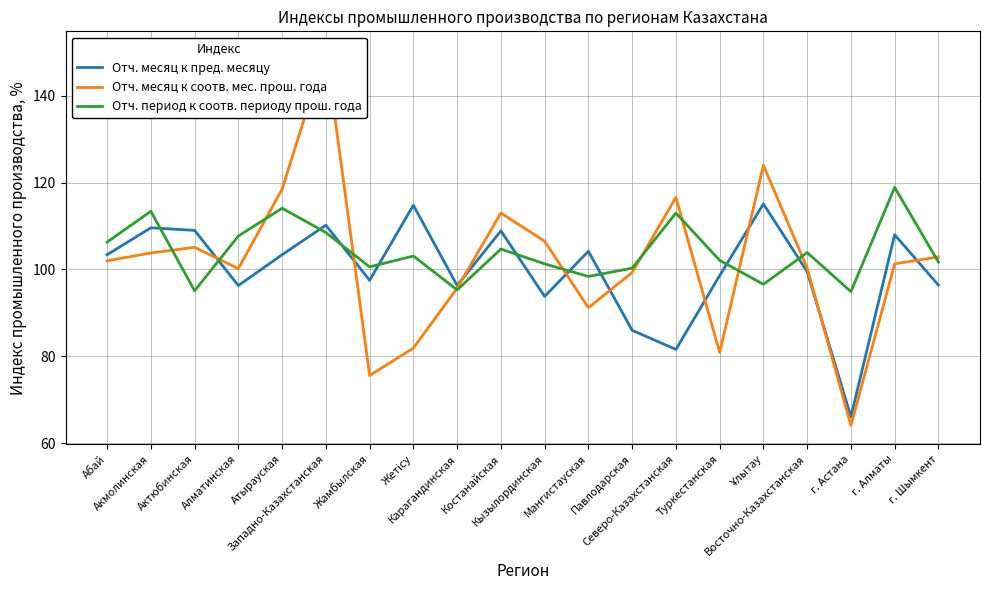

At which label is Отч. период к соотв. периоду прош. года closest to 106?

Абай